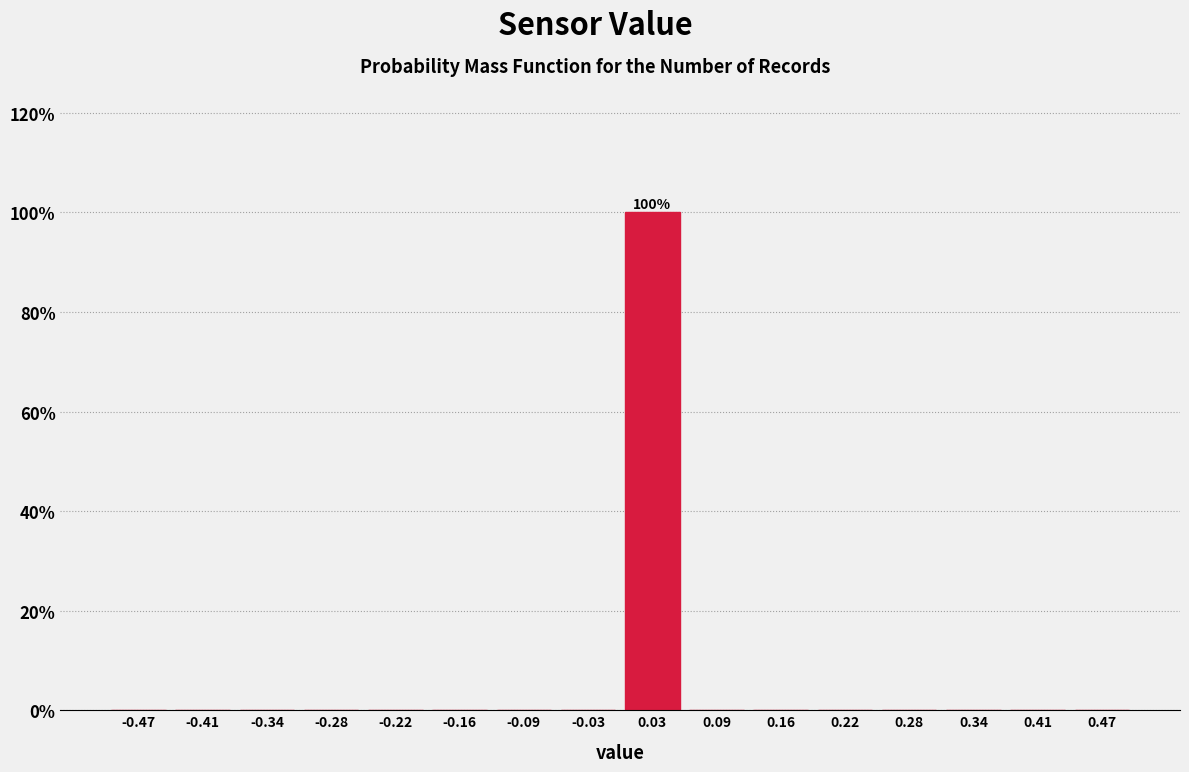

Which range on the x-axis has the tallest bar?

0.00 to 0.06